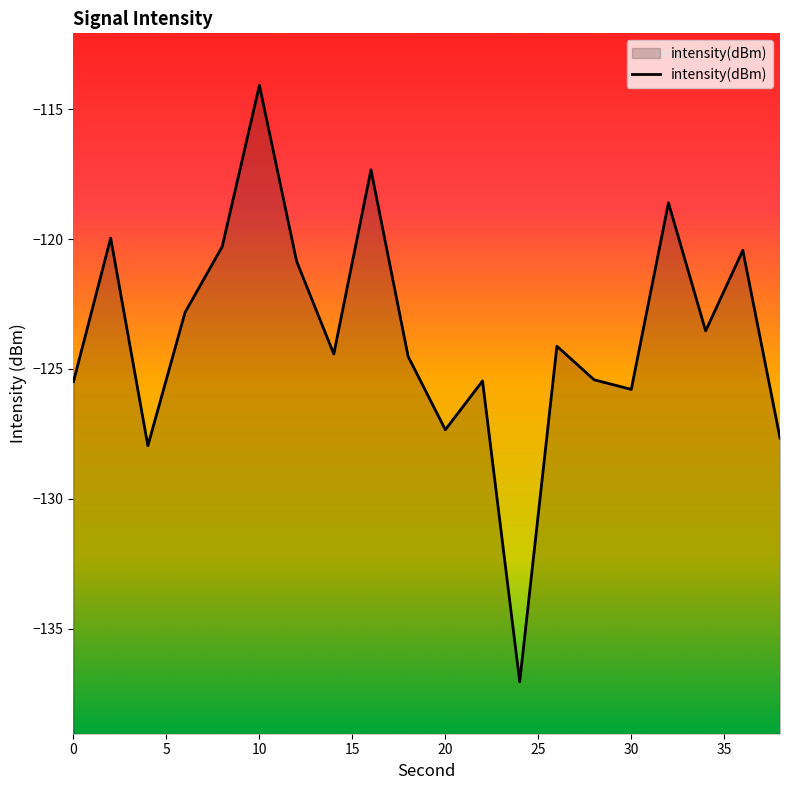

At which category does the data reach its first local valley?

4